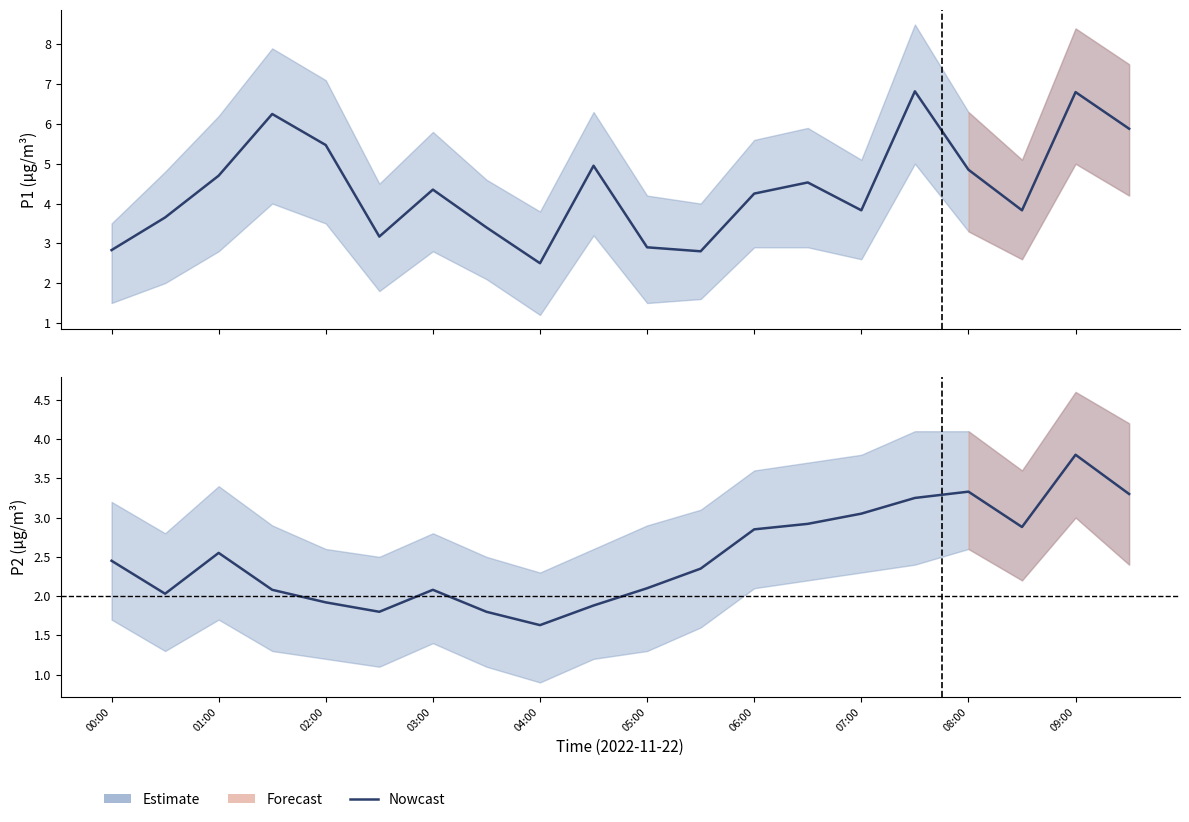

List the series in order of their peak value, highest first.

P1, P2